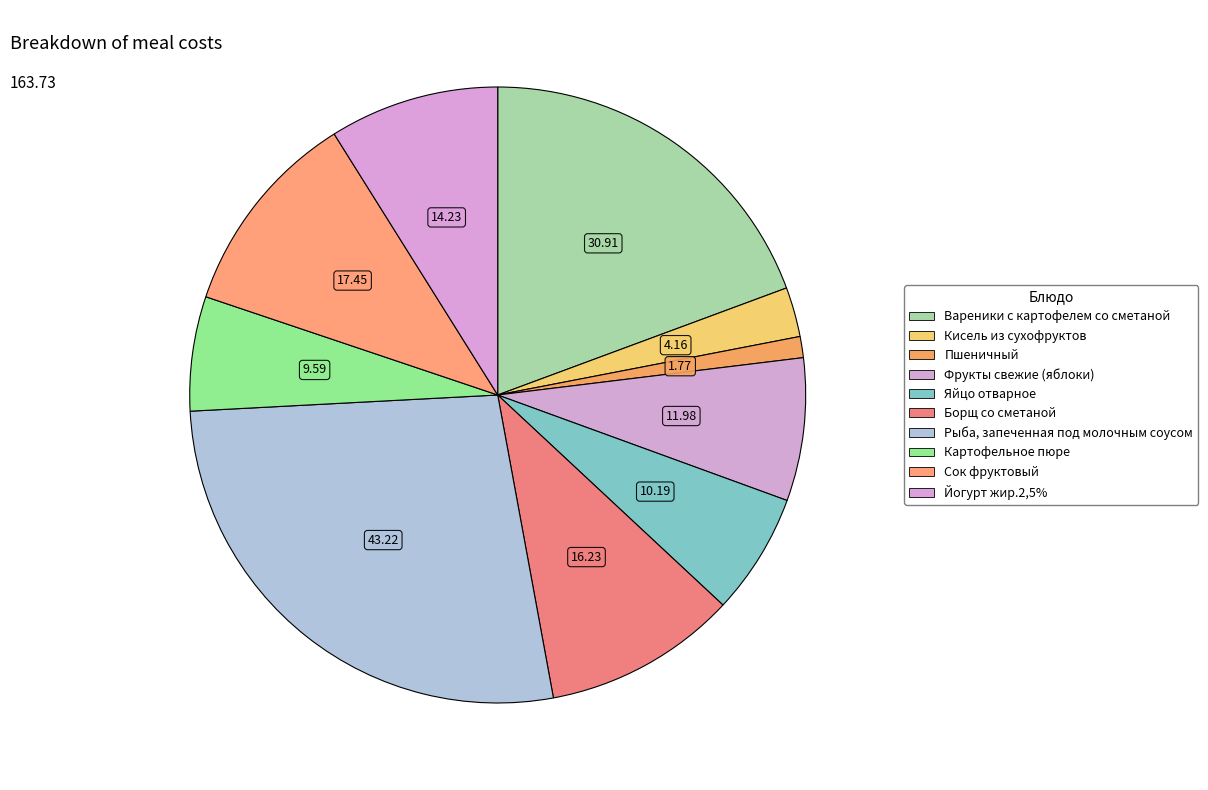

Which category has the biggest portion of the pie?

Рыба, запеченная под молочным соусом